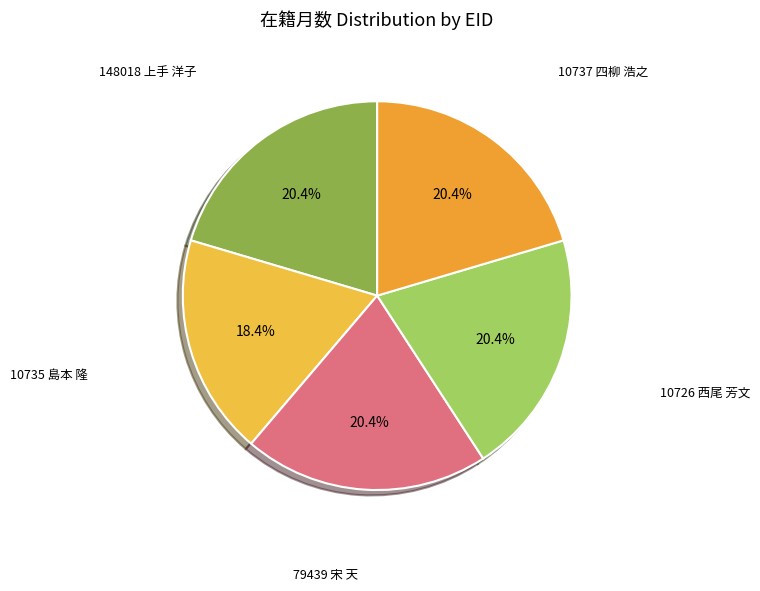

Which category has the biggest portion of the pie?

148018 上手 洋子